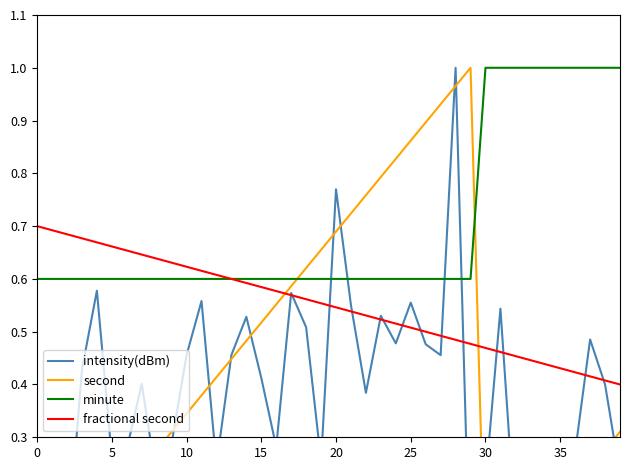

What is the highest value of the minute series?

1.0